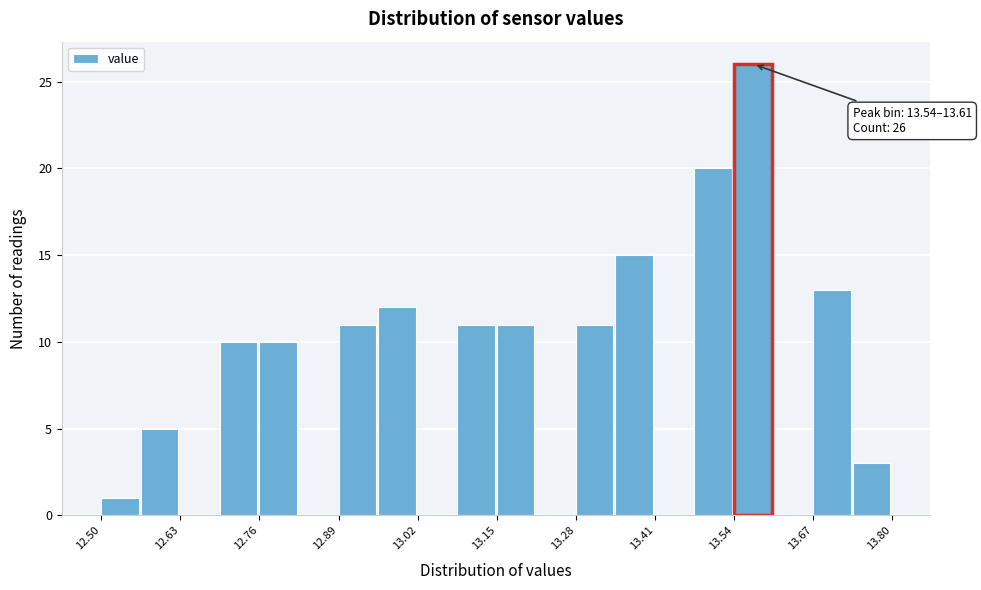

Read against the x-axis, roughly where is the centre of the tallest bar?

13.58